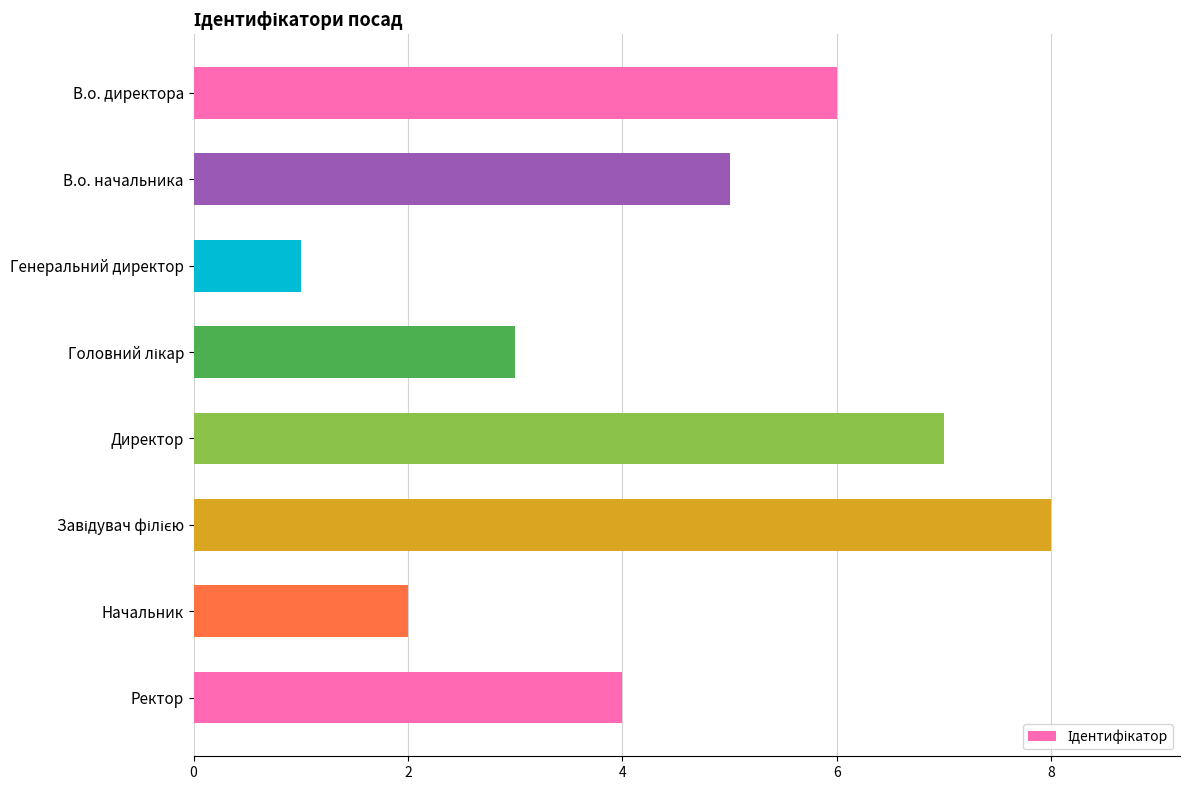

Does the chart contain stacked bars?

No